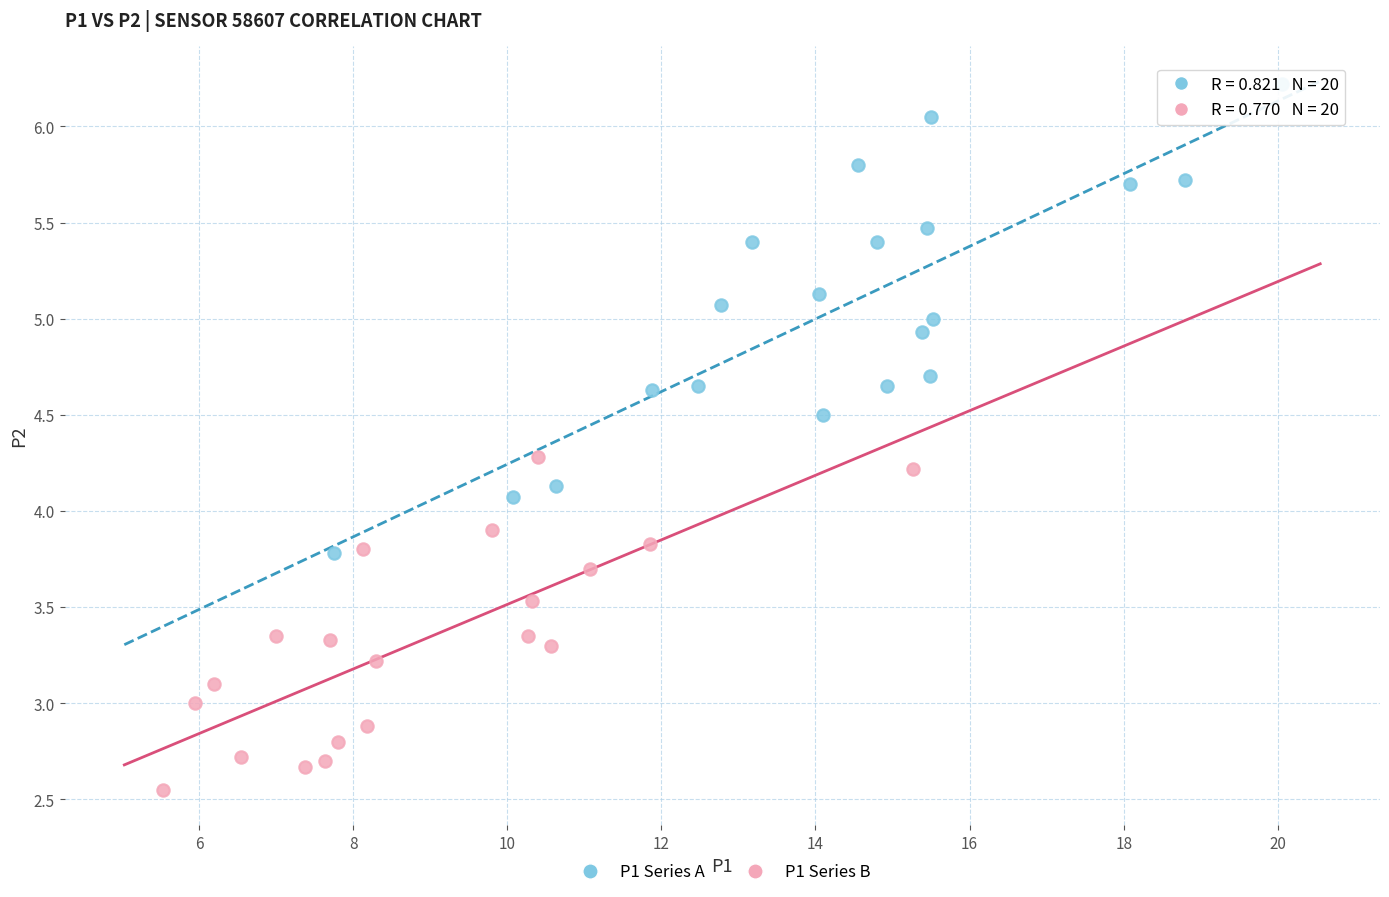

Which series contains the lowest Y value?

P1 Series B